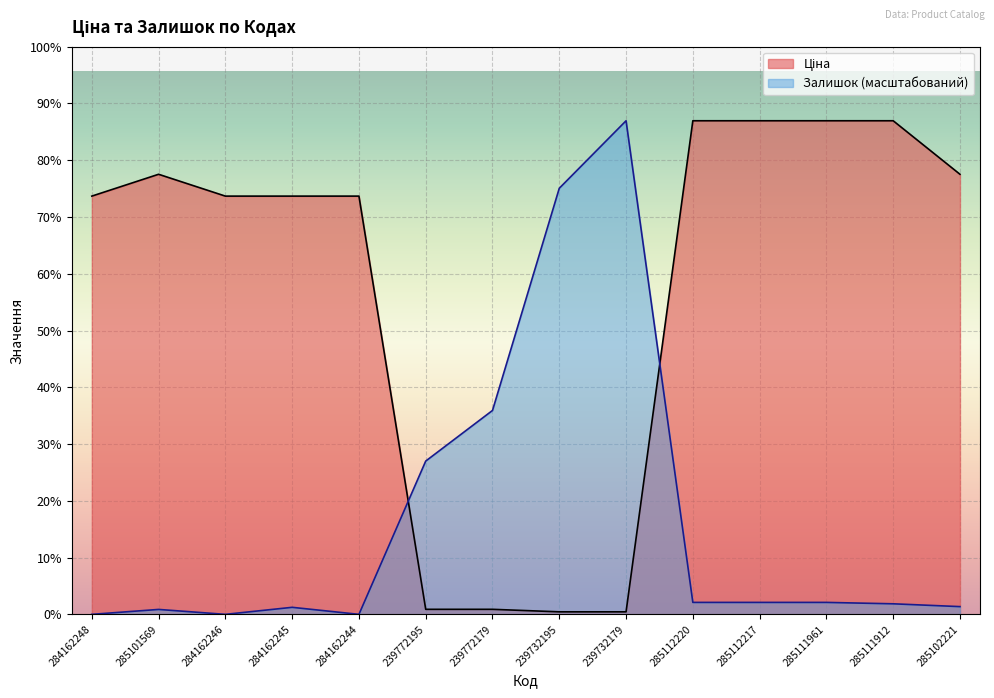

How many data points in Ціна are less than 9290?

4